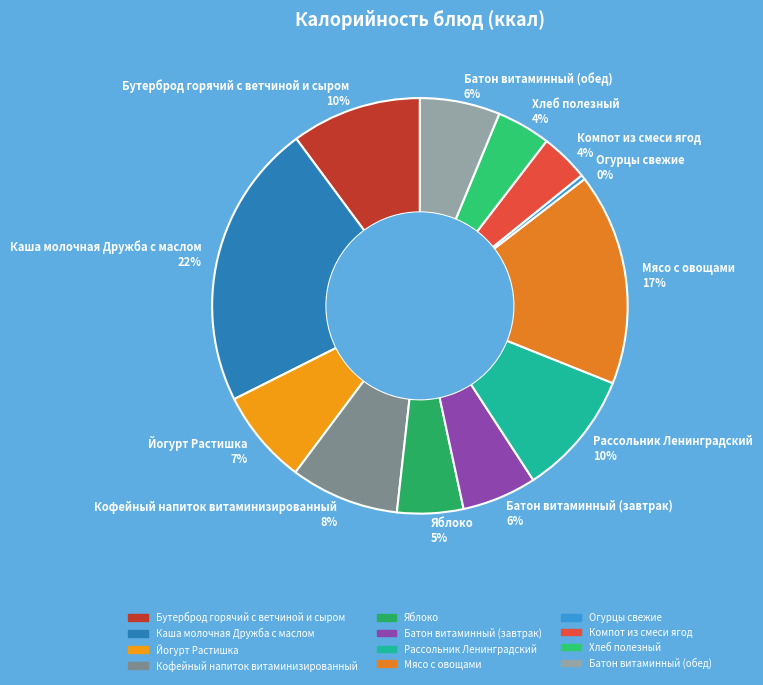

Count the number of slices in the pie.

12